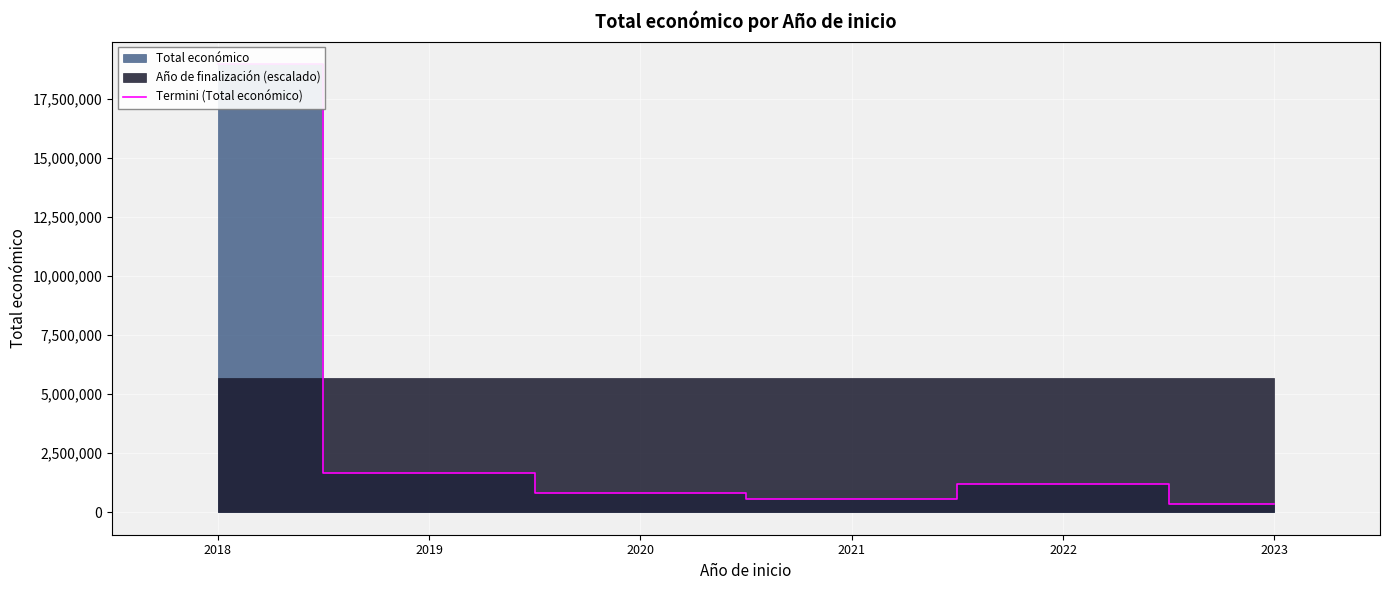

Is it true that the value at 2023 is 352139?

True